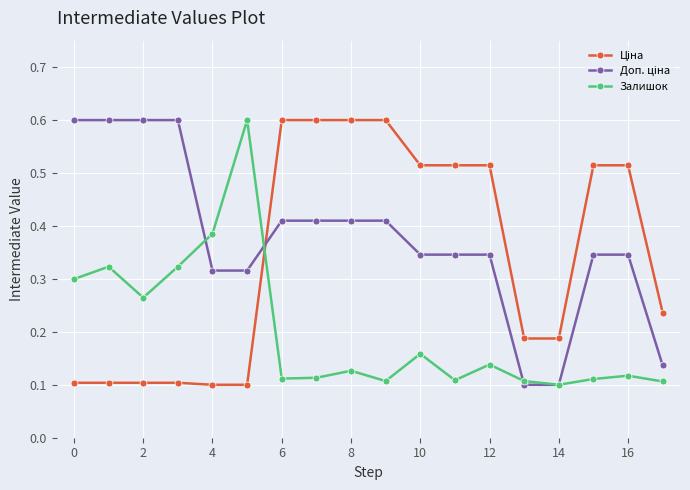

What is the greatest value displayed?

0.6